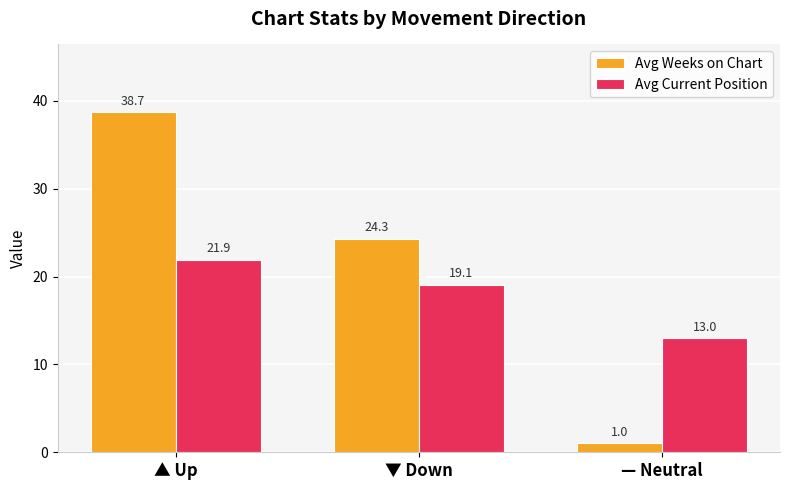

Where does the Avg Current Position series first go above 19?

▲ Up